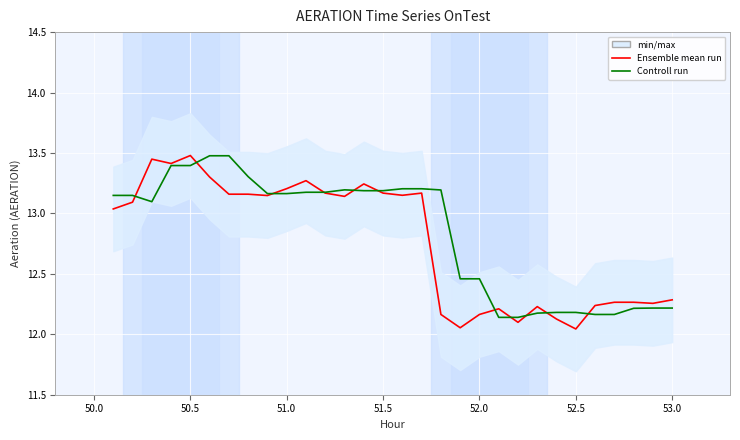

Rank the series by their average value, from highest to lowest.

Controll run, Ensemble mean run